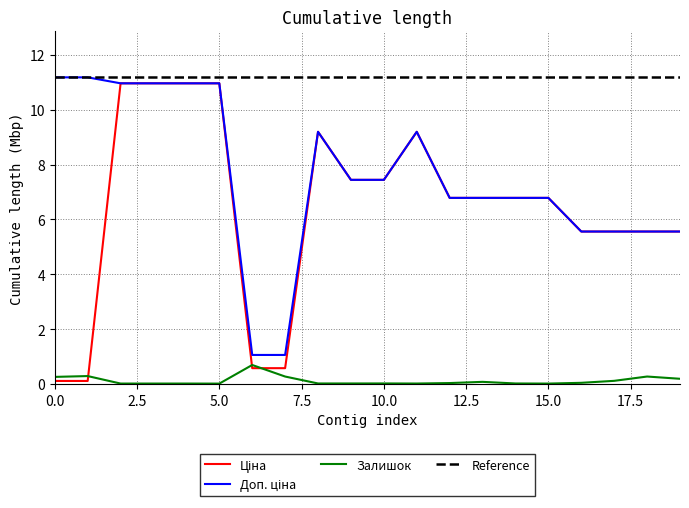

What is the difference between the maximum and minimum values in the Залишок series?

0.7